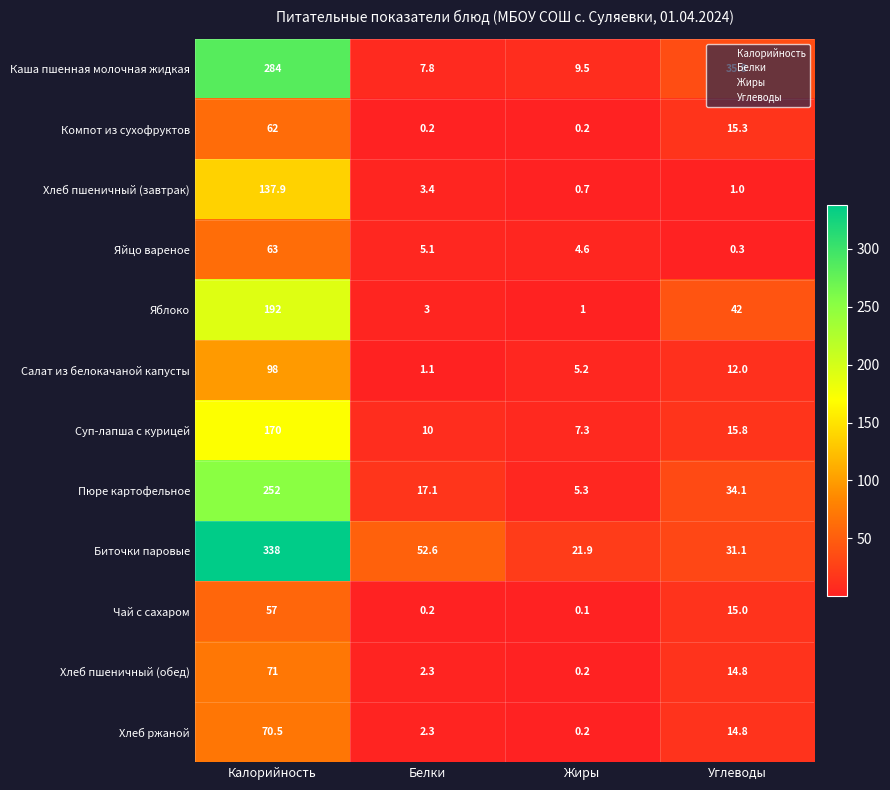

Where is Хлеб ржаной nearest to the value 35?

Углеводы